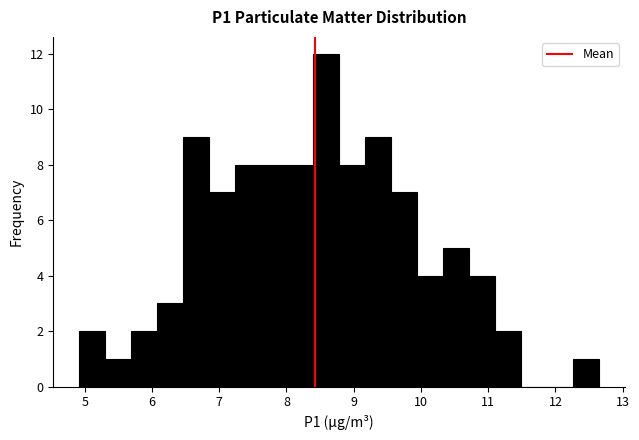

Around what value on the x-axis is the tallest bar? Give the approximate position of its centre, as read against the axis.

8.6